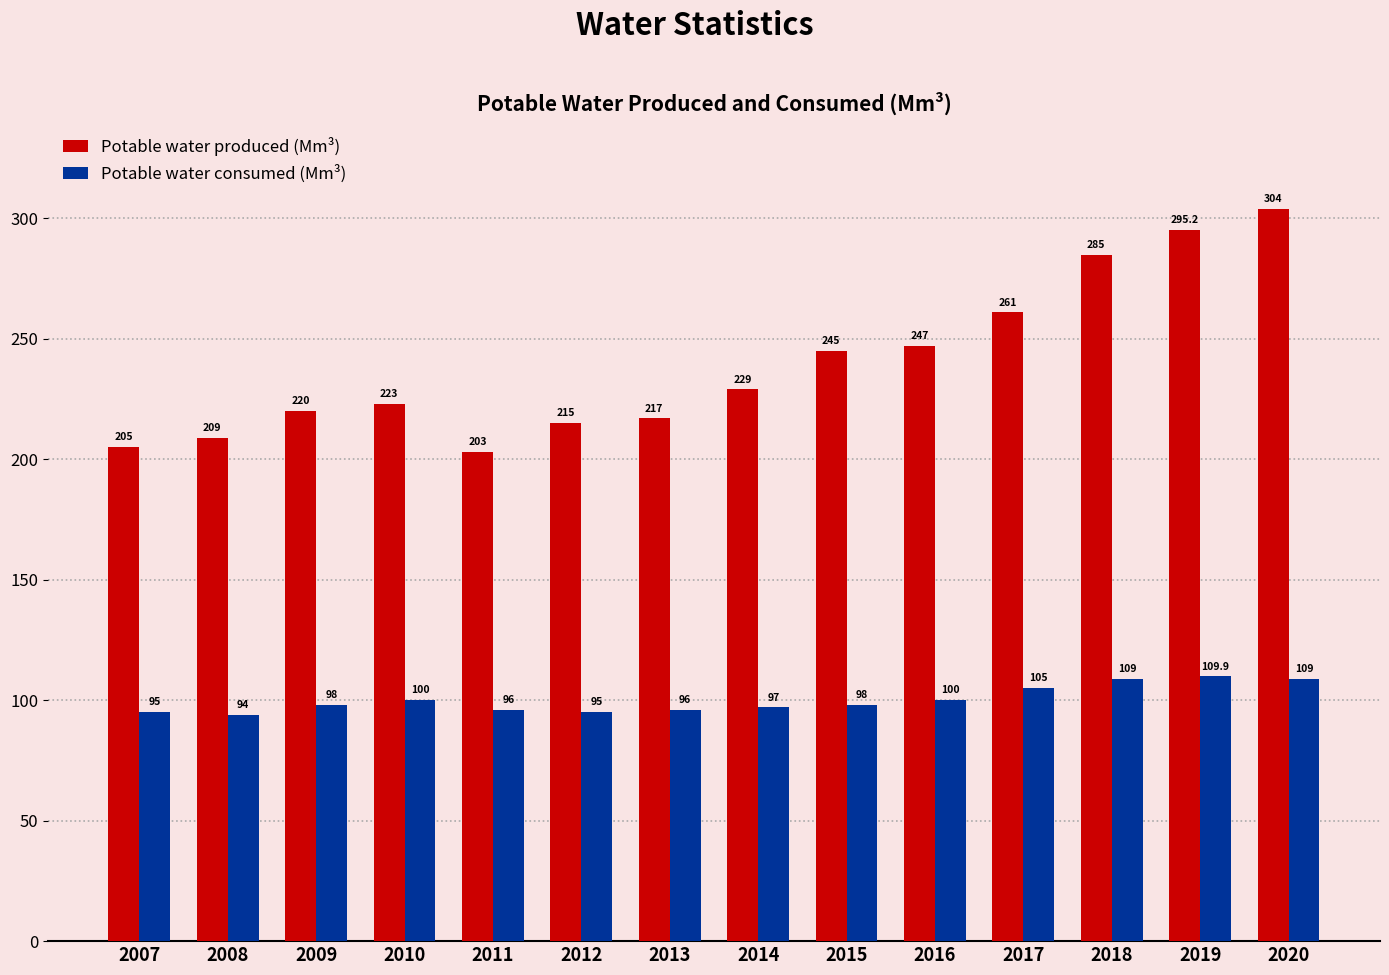

Which series has the largest total across all categories?

Potable water produced (Mm³)